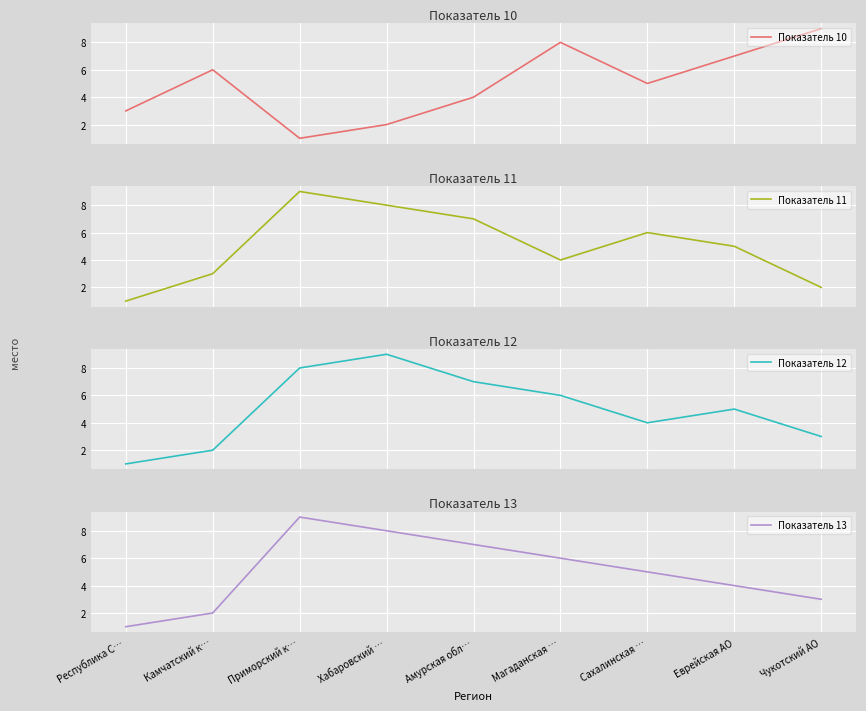

What is the value of the Показатель 10 point at the 9th from the left?

9